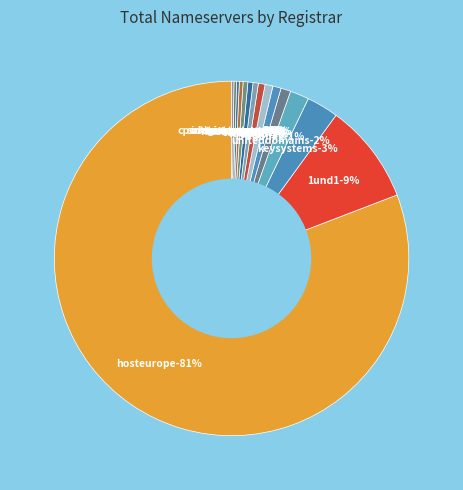

The crononag slice represents 1% of the pie. True or false?

True